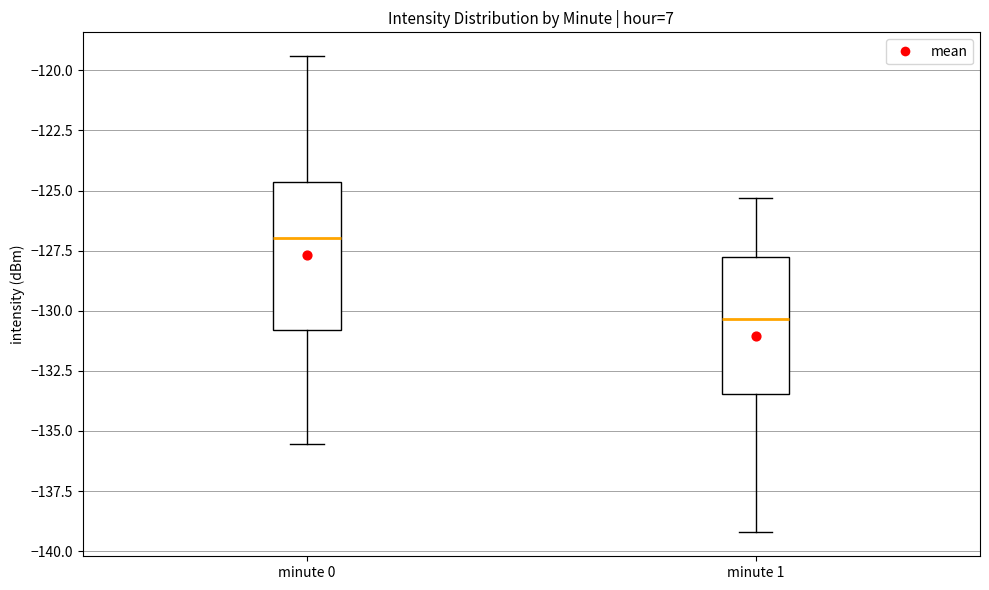

Which box's median line is the lowest?

minute 1